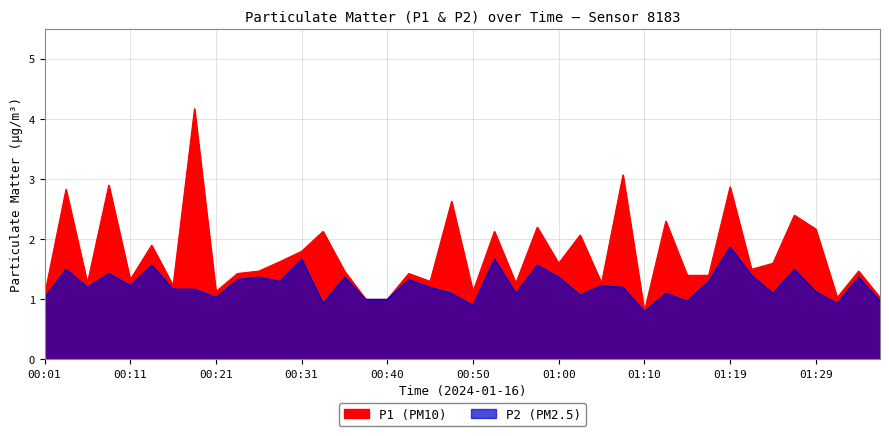

What is the sum of all P2 values?

49.5